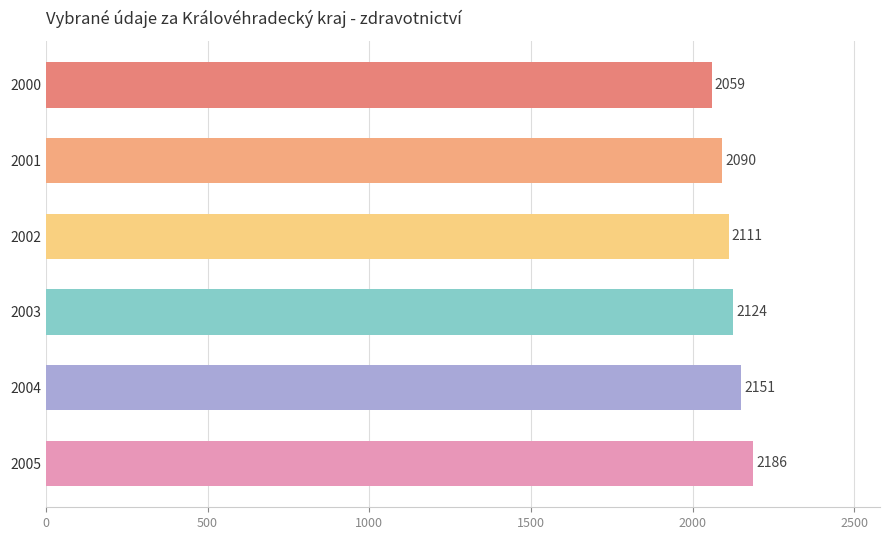

What is the ratio of the value at 2005 to the value at 2001?

1.0